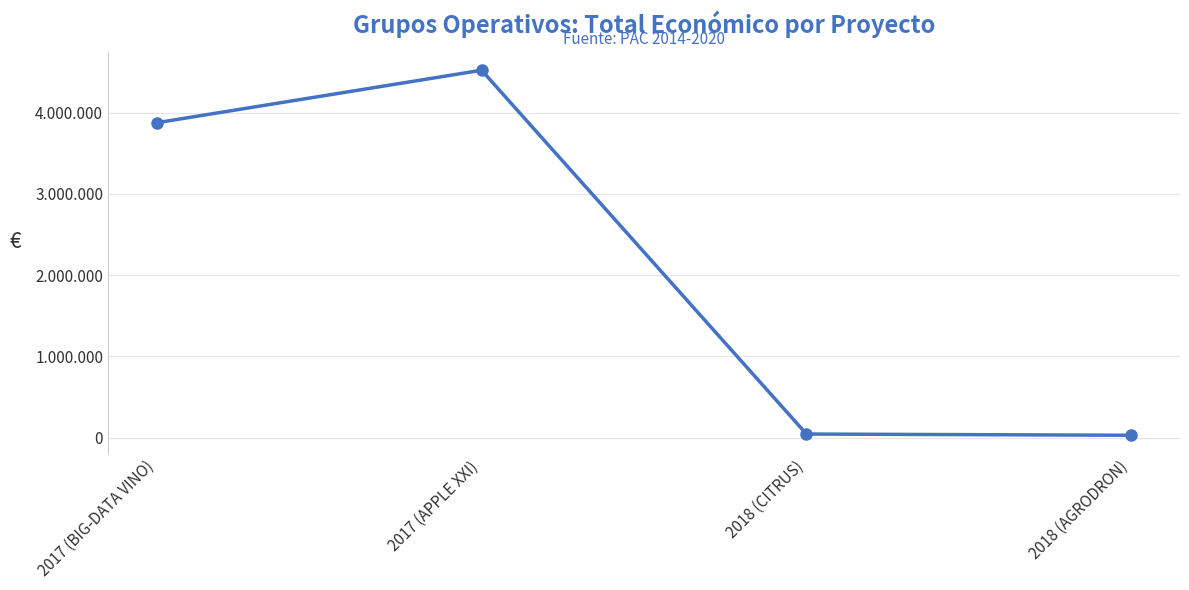

Reading left to right, transcribe all the data shown in this chart.

3875118	4520649	46300	31210